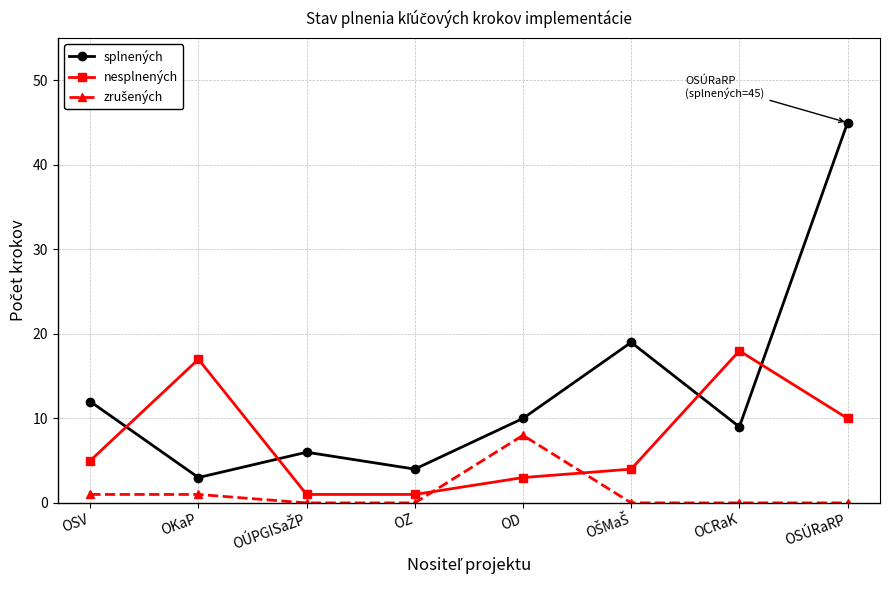

Which series has the widest spread of values?

splnených